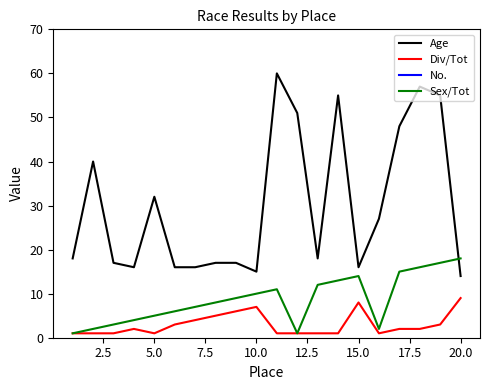

How many values in the Sex/Tot series are below 9?

10